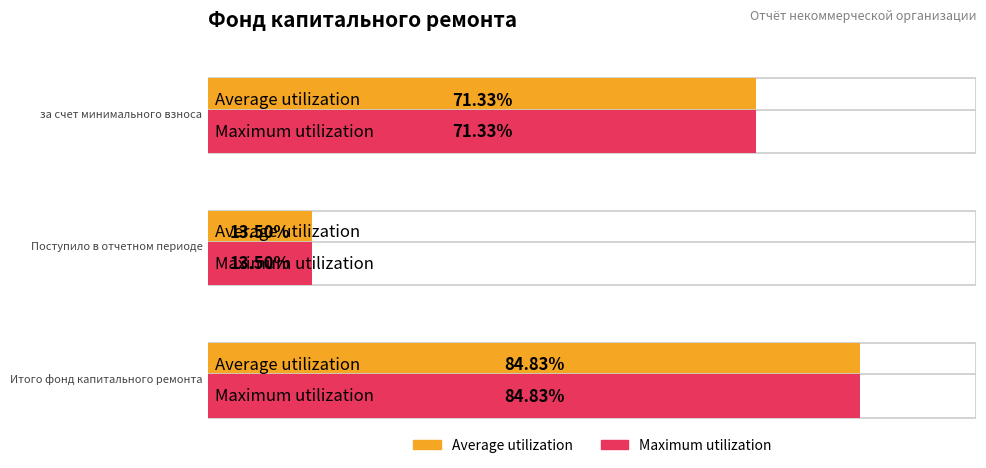

At which category does the chart reach its peak across all series?

Итого фонд капитального ремонта